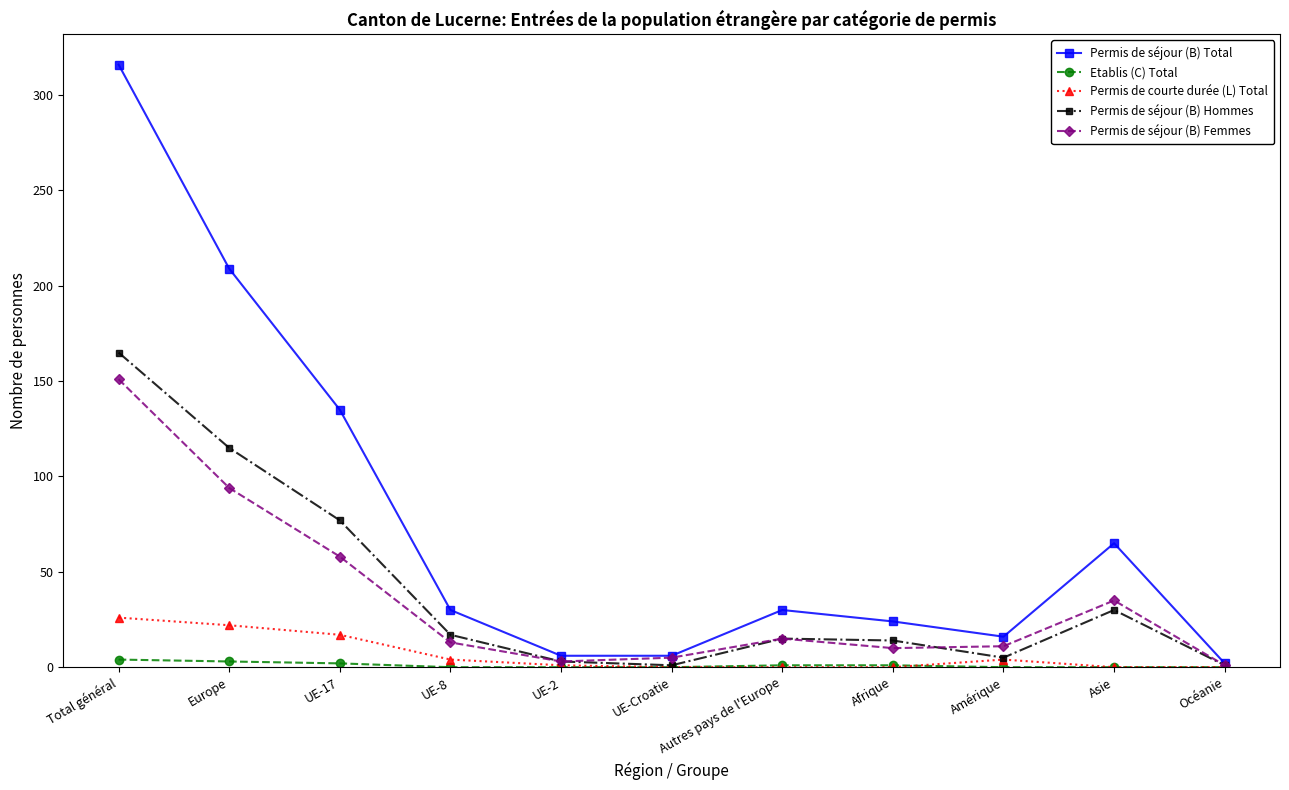

Rank the series at Total général from highest to lowest value.

Permis de séjour (B) Total, Permis de séjour (B) Hommes, Permis de séjour (B) Femmes, Permis de courte durée (L) Total, Etablis (C) Total